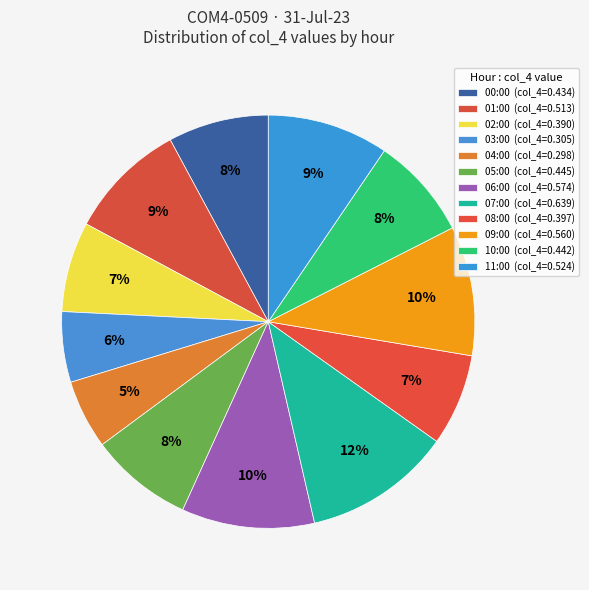

How many segments does this pie chart have?

12